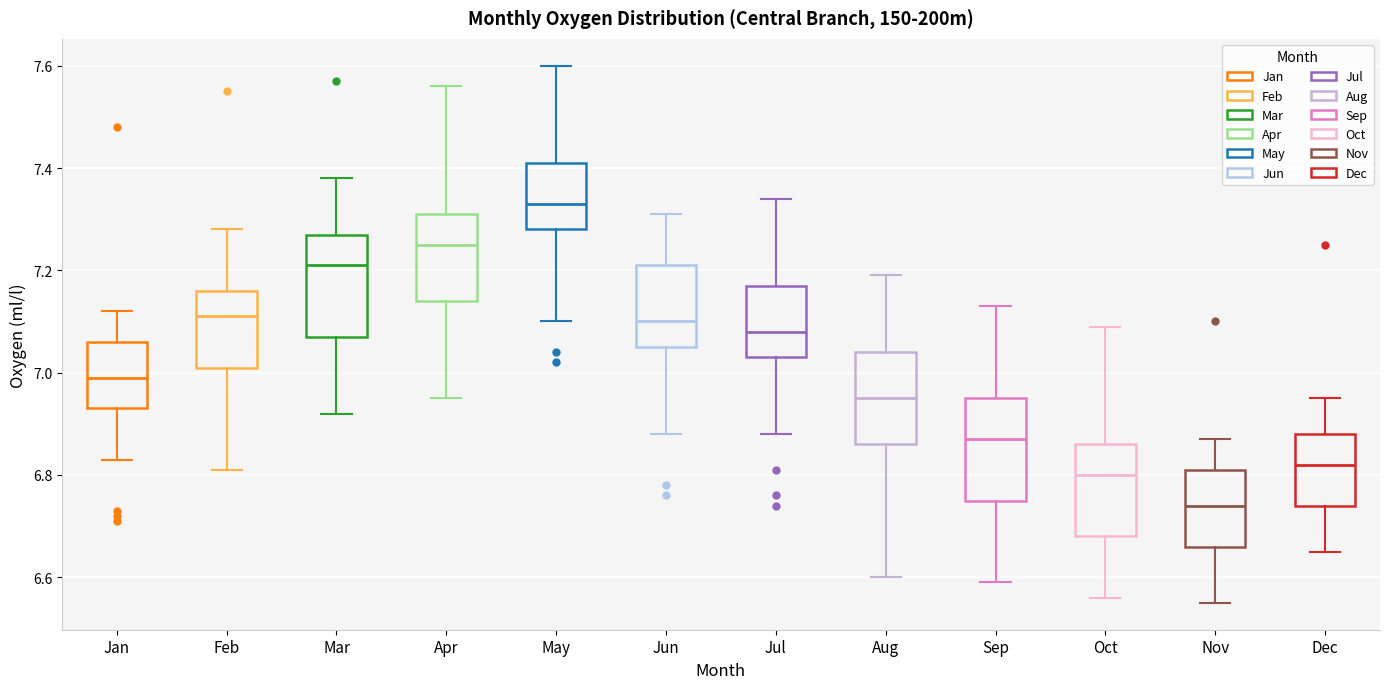

Where does the upper whisker of the box for Jan end on the y-axis? The values are not printed on the chart, so give them approximately, as read against the axis.

7.12